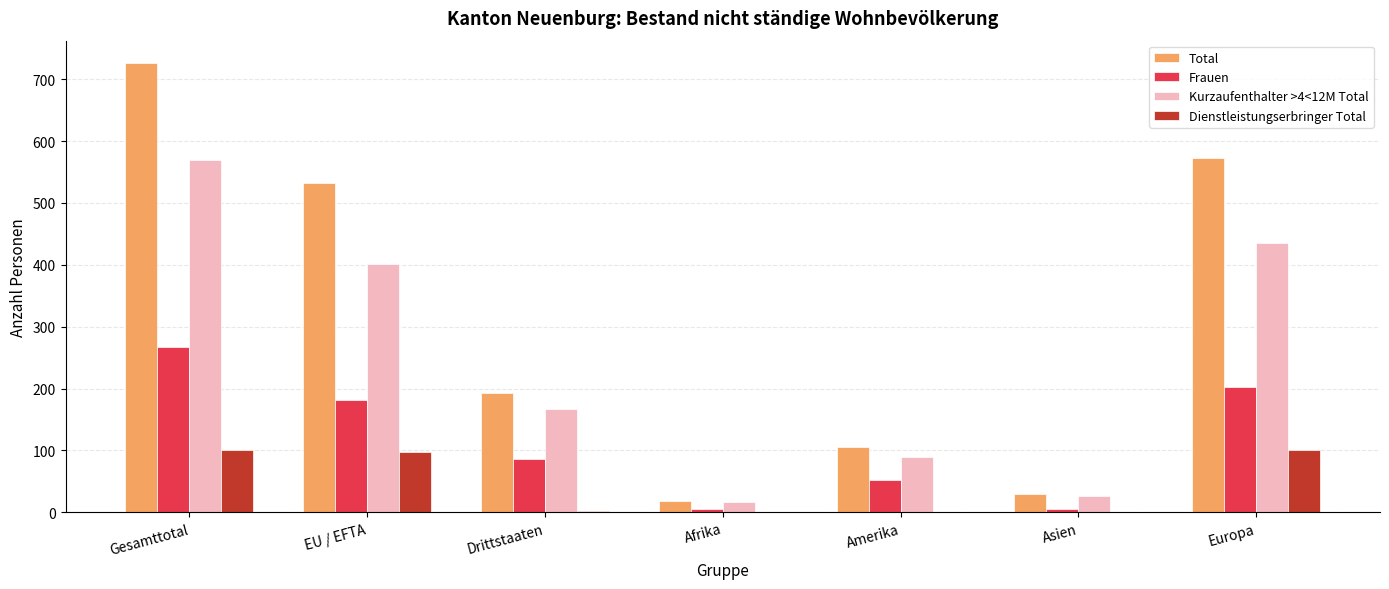

How many groups of bars are there?

7